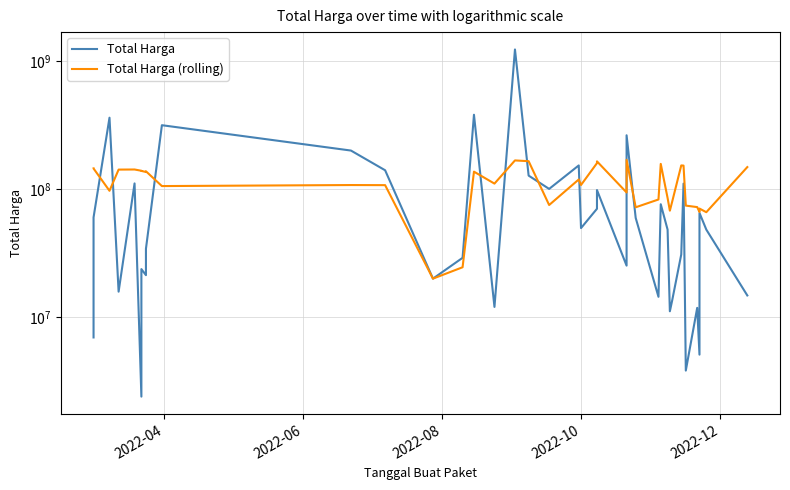

Which series ends up on top after the final intersection of Total Harga and Total Harga (rolling)?

Total Harga (rolling)